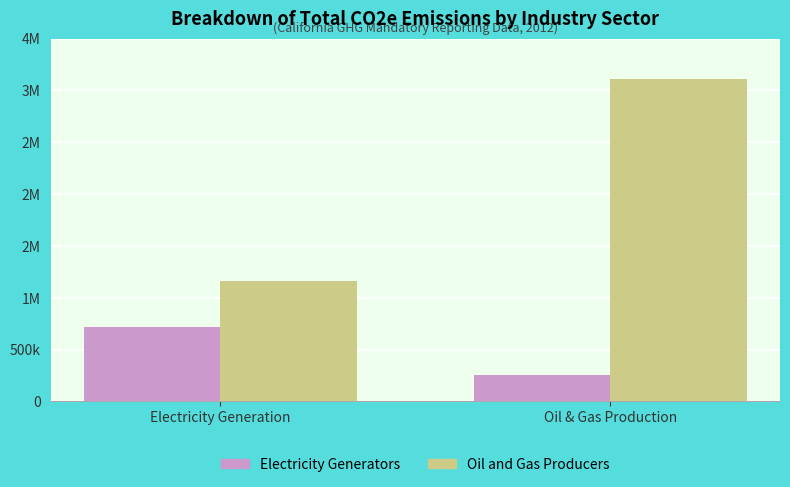

What are all the series names shown in the legend?

Electricity Generators, Oil and Gas Producers